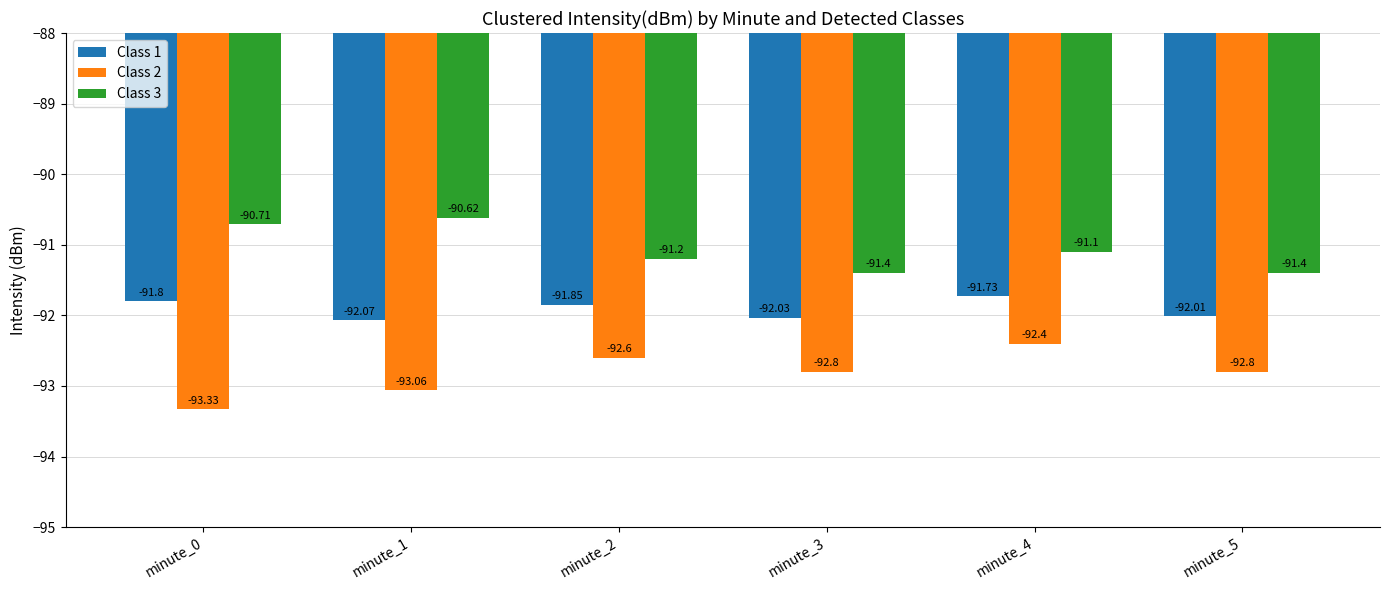

What is the average value of the Class 2 series?

-92.8